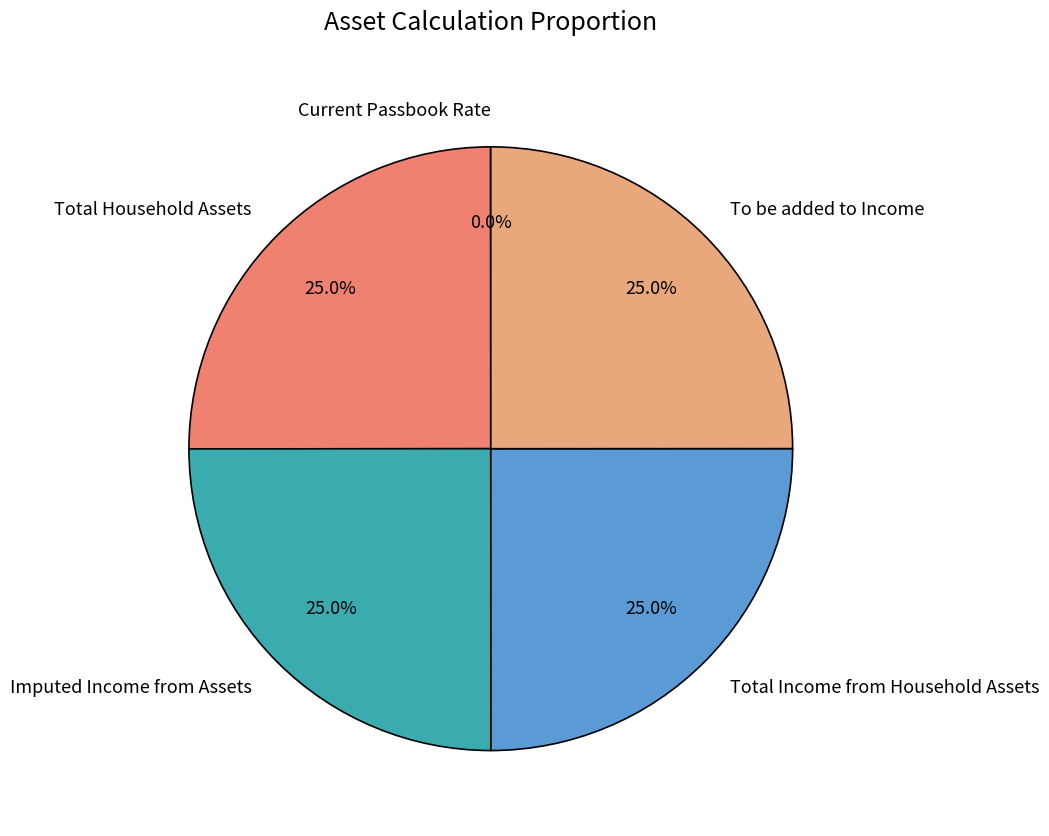

Does any single category account for the majority?

No